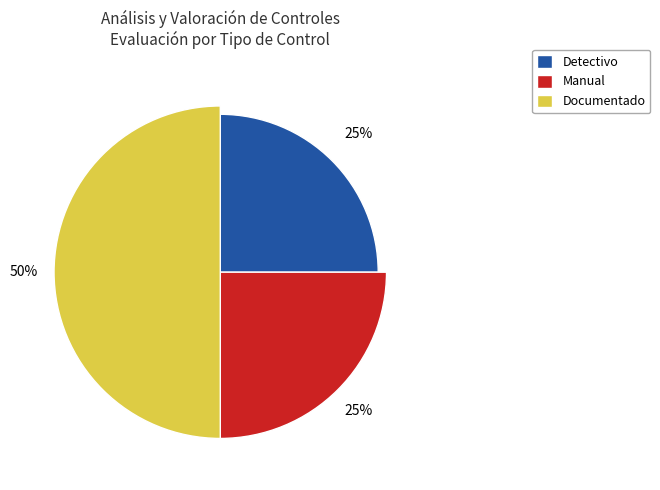

Does Documentado represent more than half of the total?

No